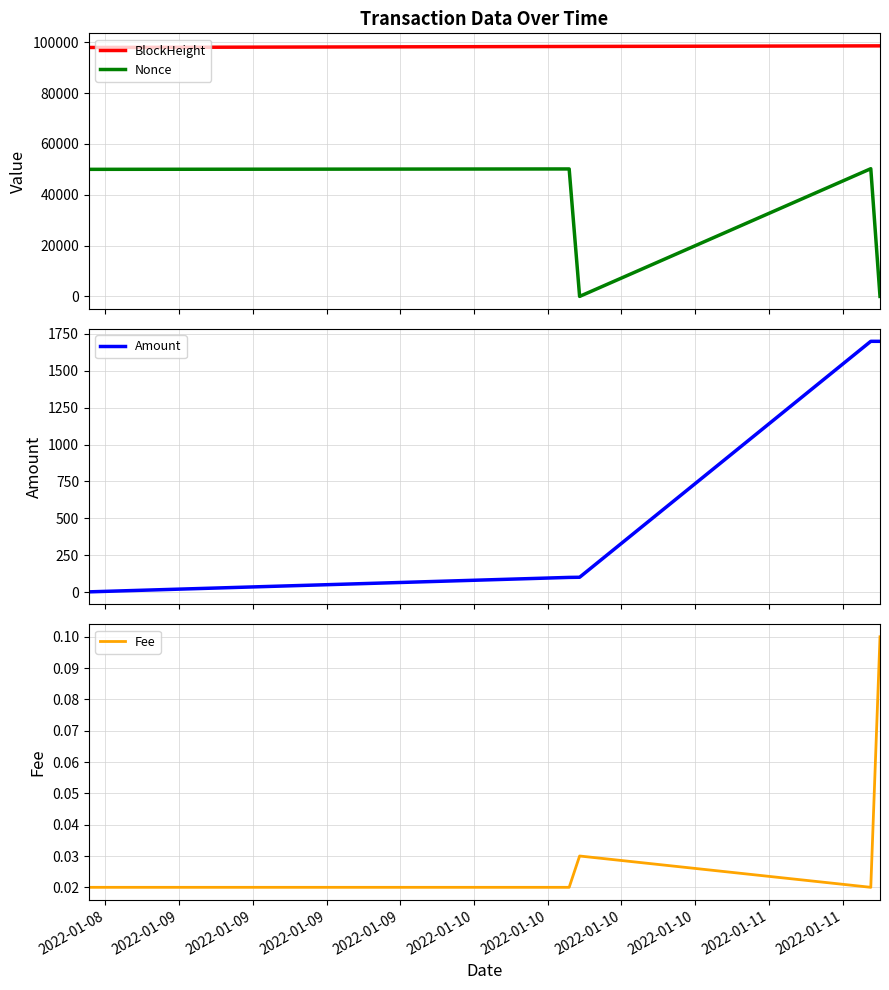

How many data points in Amount are above 100?

3